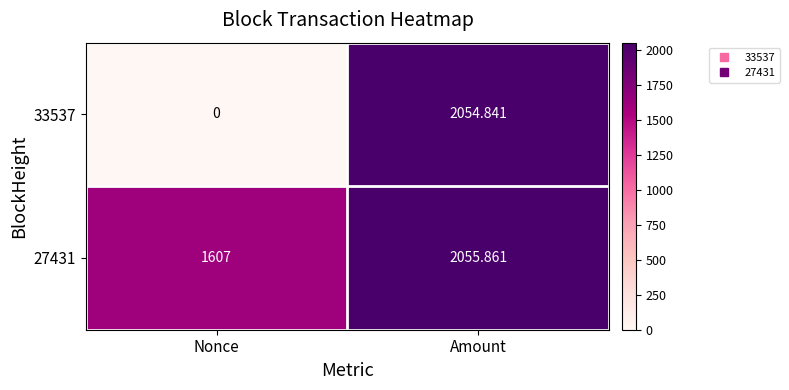

Where does the 33537 series first go above 2054?

Amount